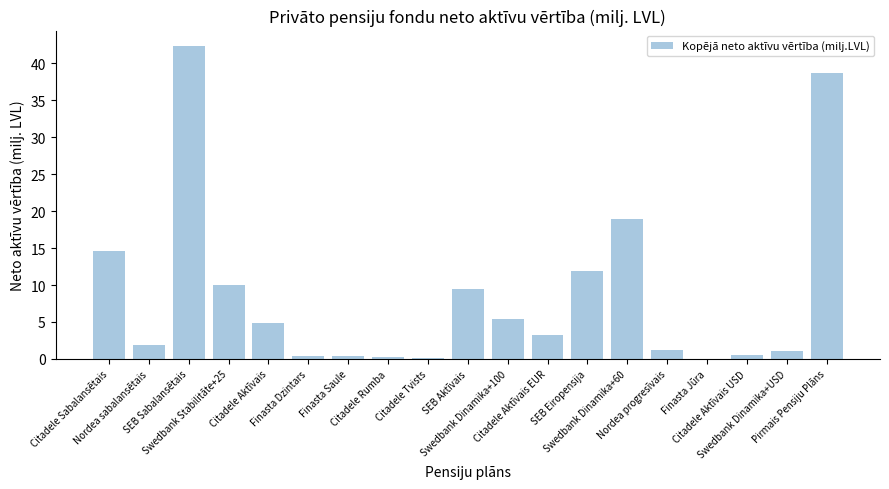

What is the sum of all values?

165.6